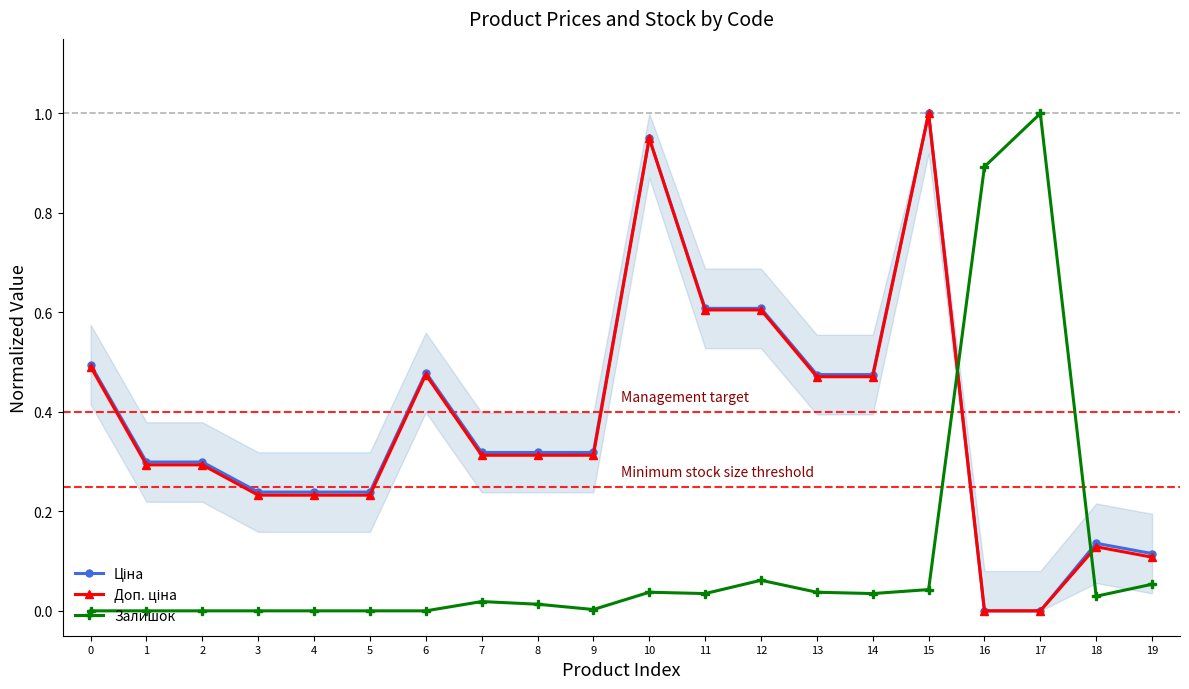

Reading right to left, extract all data points from this chart.

Ціна: 0.1	0.1	0.0	0.0	1.0	0.5	0.5	0.6	0.6	1.0	0.3	0.3	0.3	0.5	0.2	0.2	0.2	0.3	0.3	0.5
Доп. ціна: 0.1	0.1	0.0	0.0	1.0	0.5	0.5	0.6	0.6	1.0	0.3	0.3	0.3	0.5	0.2	0.2	0.2	0.3	0.3	0.5
Залишок: 0.1	0.0	1.0	0.9	0.0	0.0	0.0	0.1	0.0	0.0	0.0	0.0	0.0	0.0	0.0	0.0	0.0	0.0	0.0	0.0